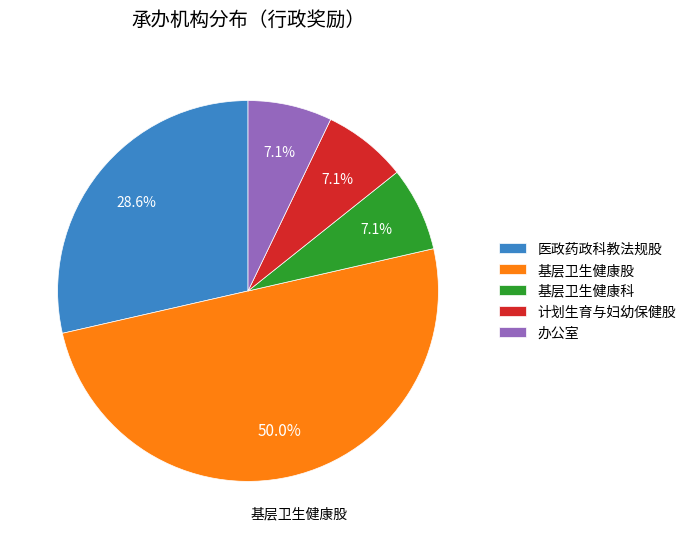

Combined, do 计划生育与妇幼保健股 and 基层卫生健康股 account for over 50%?

Yes